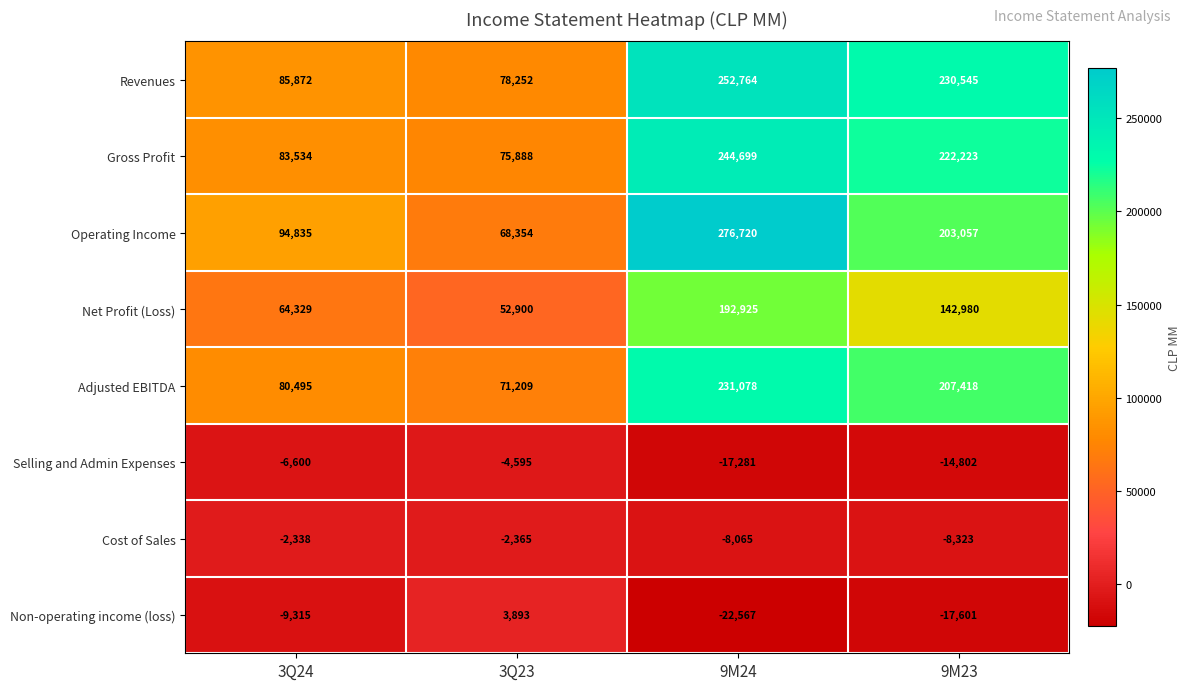

What is the minimum value shown in the chart?

-22567